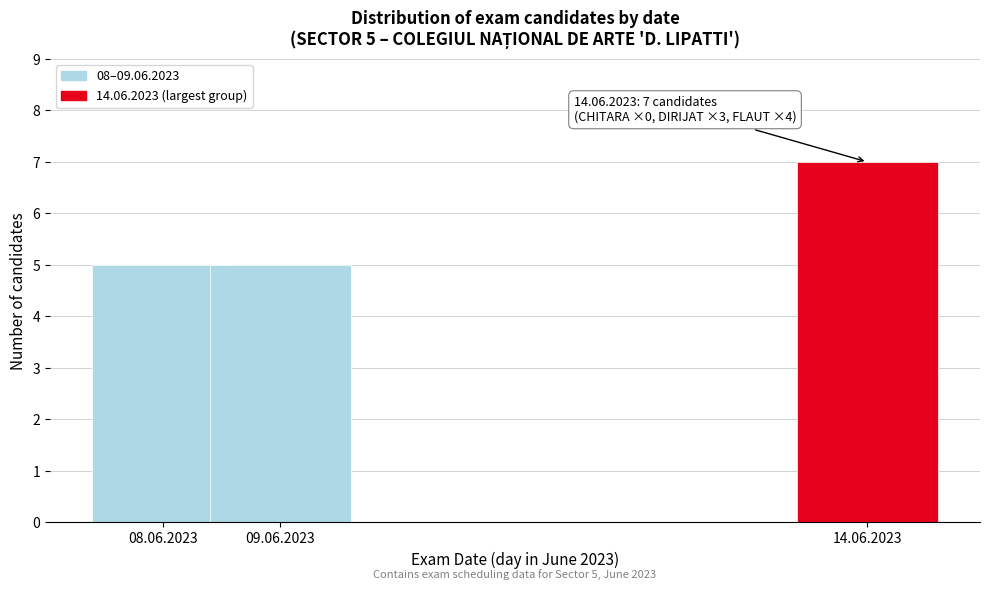

Reading left to right, extract all data points from this chart.

5	5	7